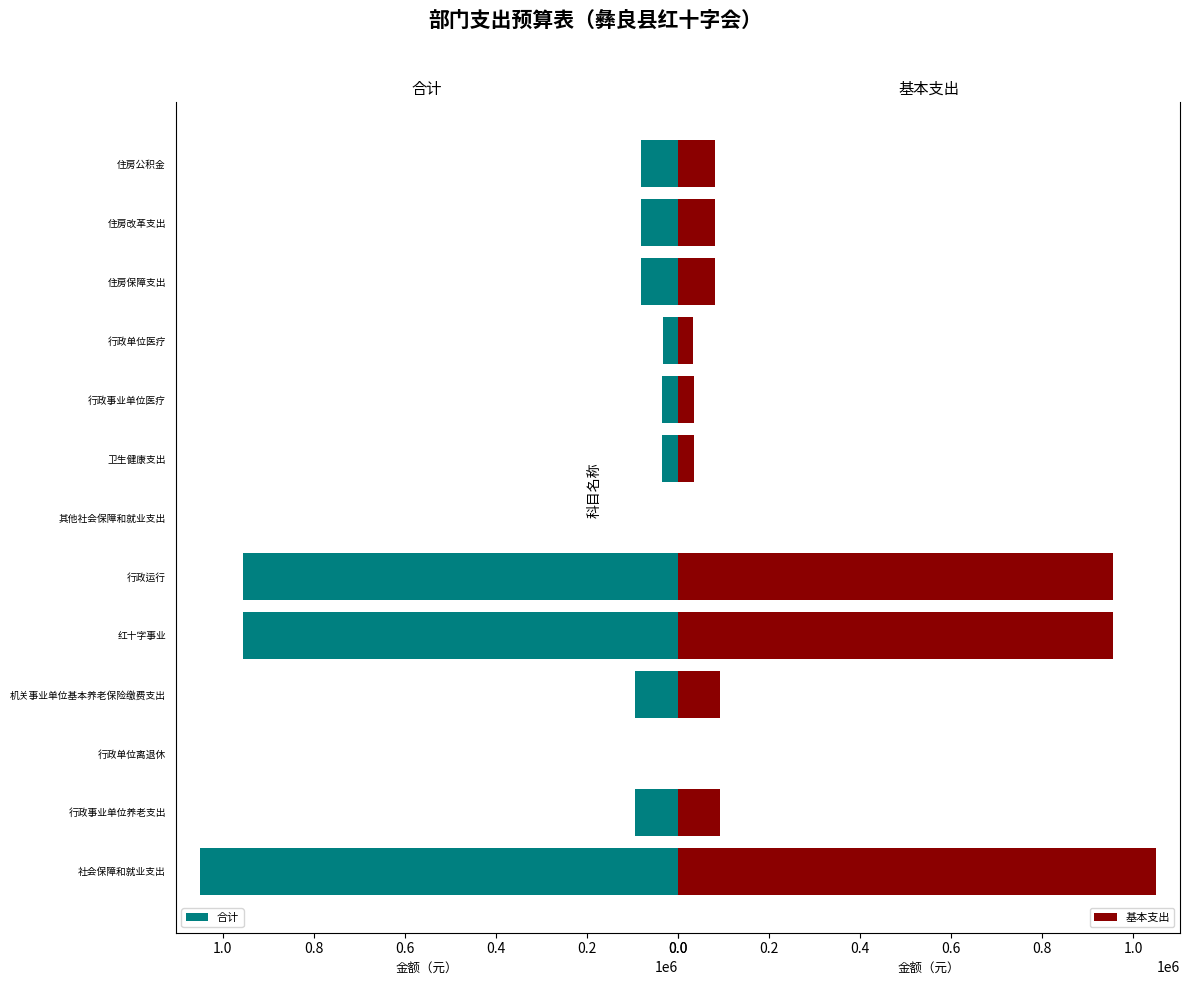

Rank the series by their maximum value, from lowest to highest.

合计, 基本支出